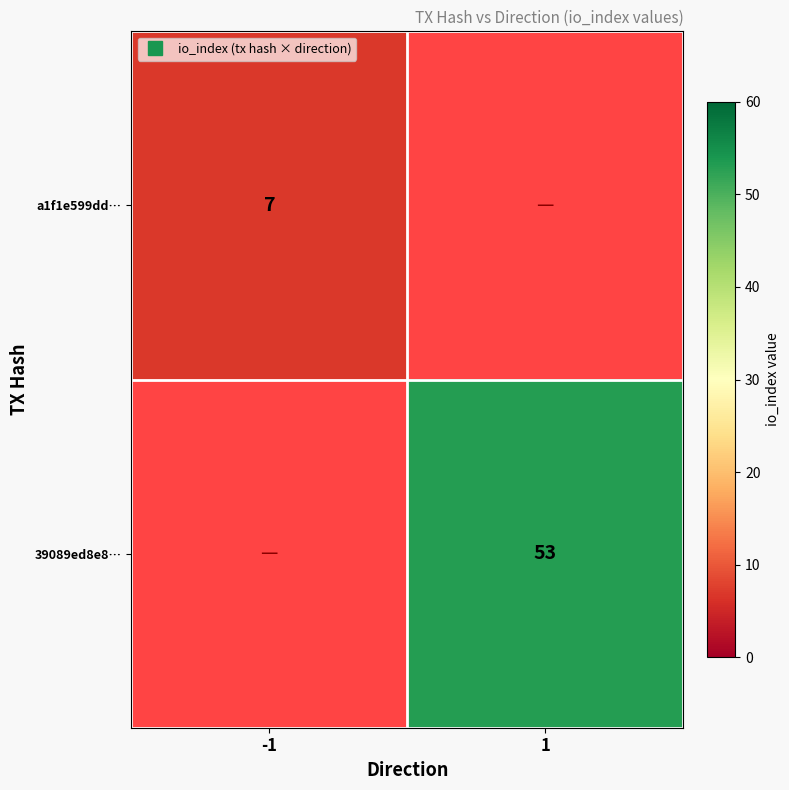

What is the minimum value for a1f1e599dd…?

7.0